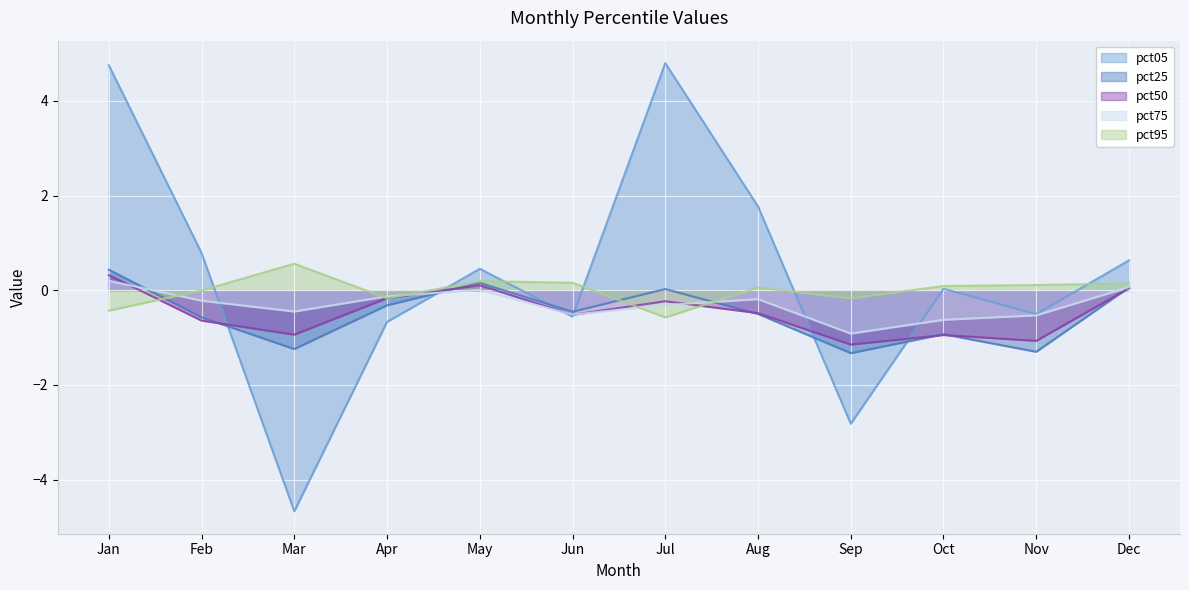

Count the number of categories in the chart.

12